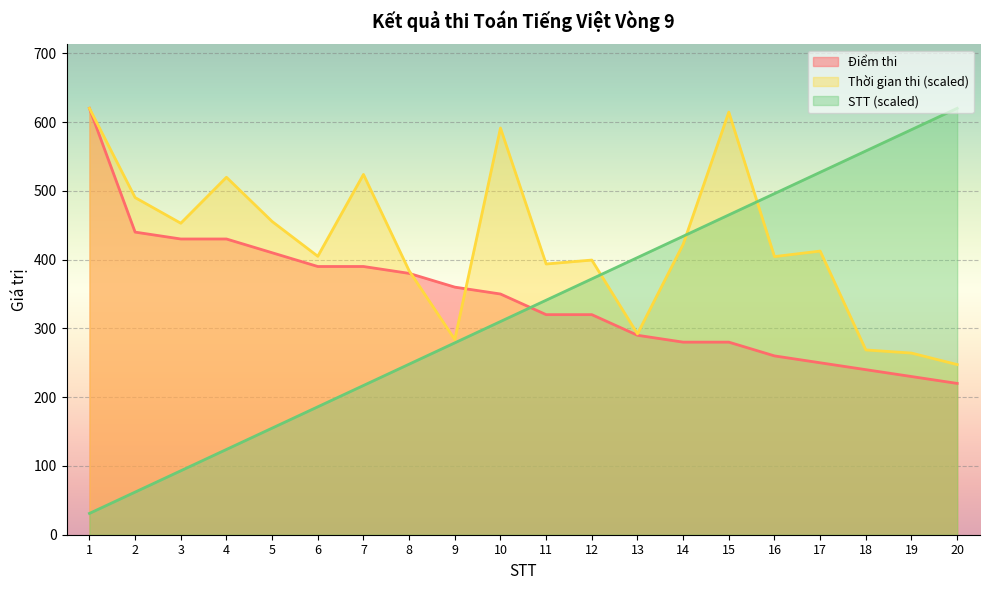

What is the highest value of the Điểm thi series?

620.0